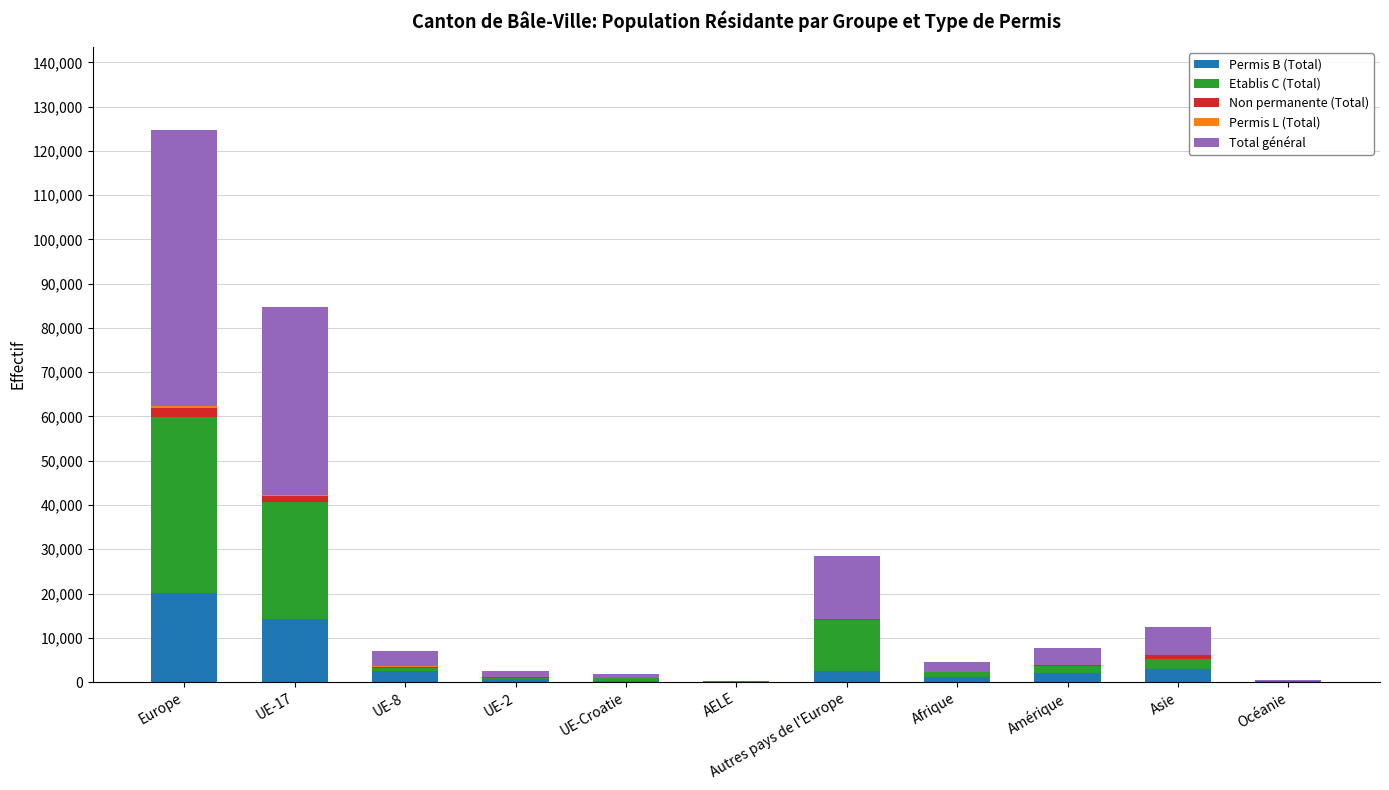

Which category has the highest value in the Permis B (Total) series?

Europe